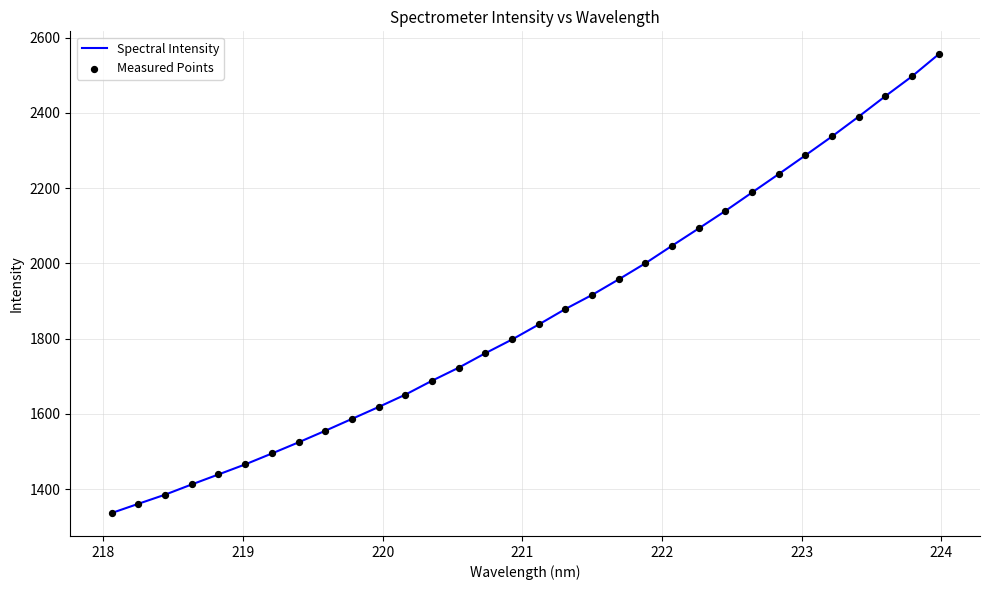

What is the maximum value shown in the chart?

2556.0